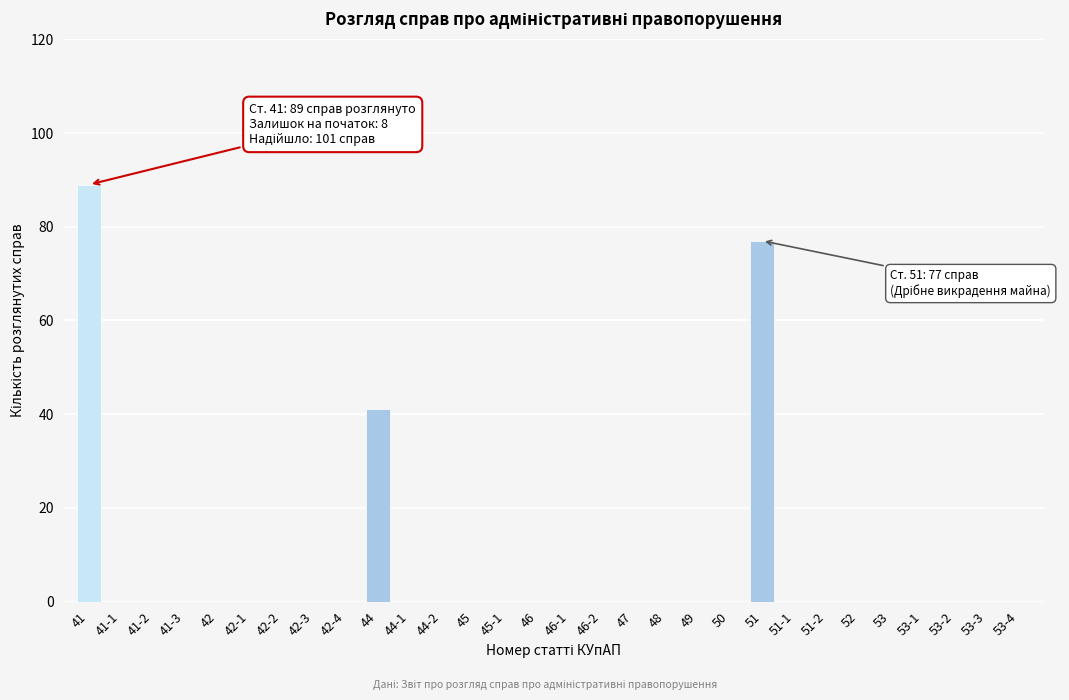

Reading left to right, list all the values displayed in this chart.

41=89	41-1=0	41-2=0	41-3=0	42=0	42-1=0	42-2=0	42-3=0	42-4=0	44=41	44-1=0	44-2=0	45=0	45-1=0	46=0	46-1=0	46-2=0	47=0	48=0	49=0	50=0	51=77	51-1=0	51-2=0	52=0	53=0	53-1=0	53-2=0	53-3=0	53-4=0